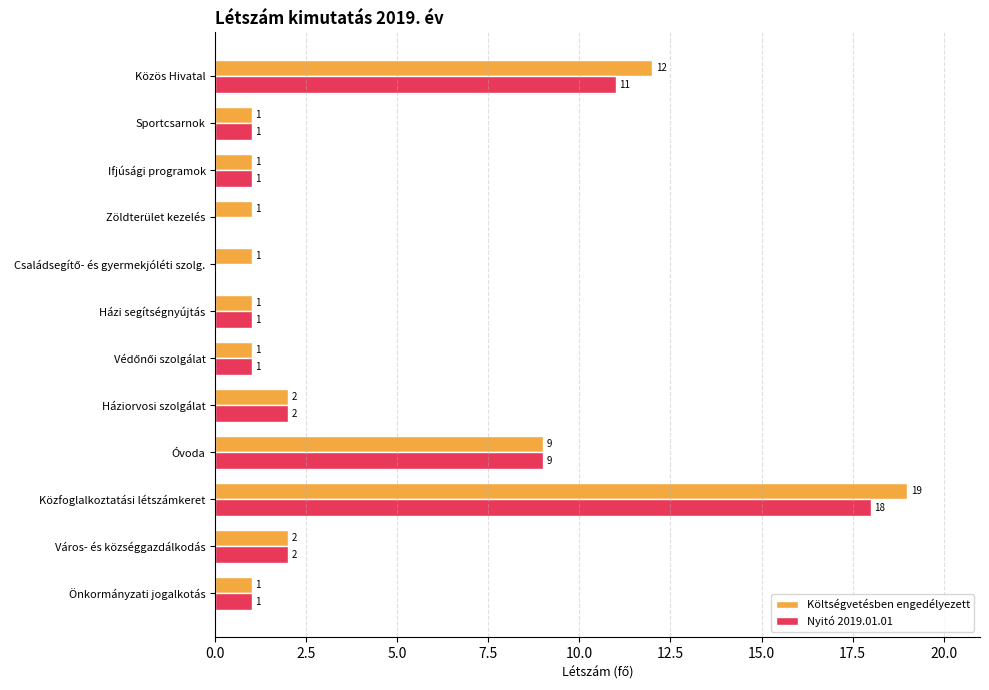

How many positive values does the Nyitó 2019.01.01 series have?

10